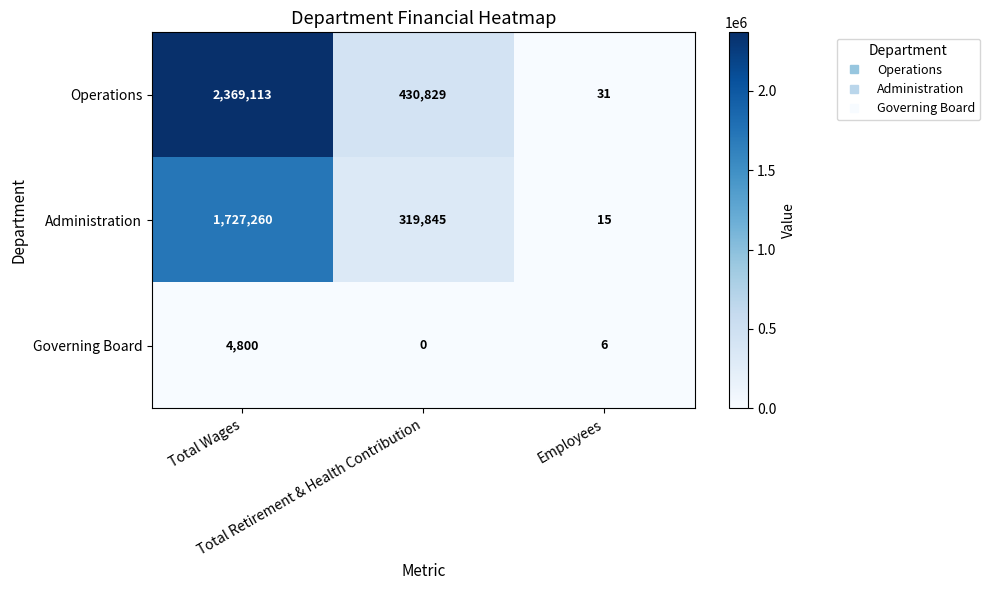

Count the Operations values in the range 31 to 2369113.

3